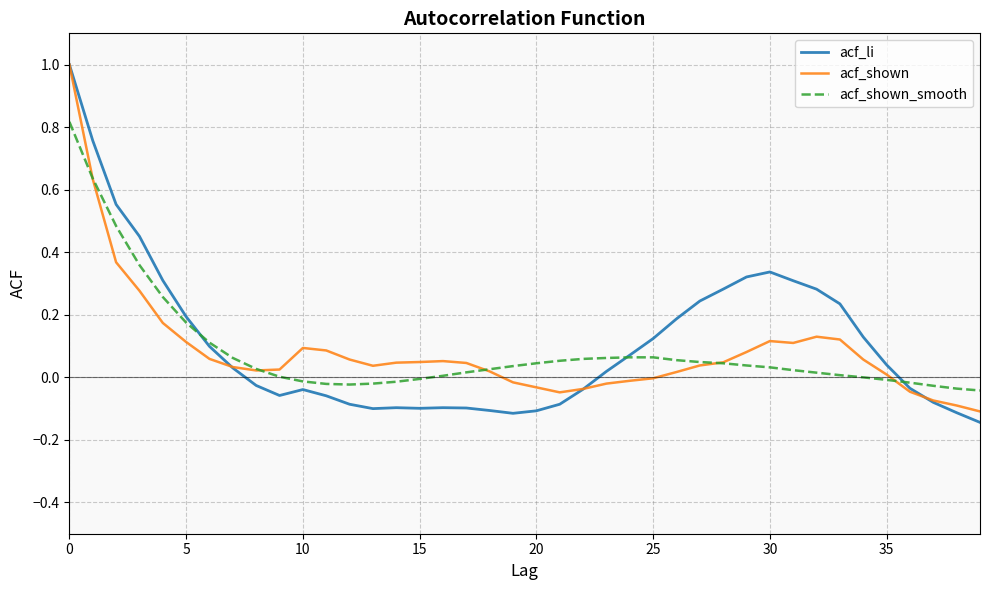

Which series has the largest range (max minus min)?

acf_li